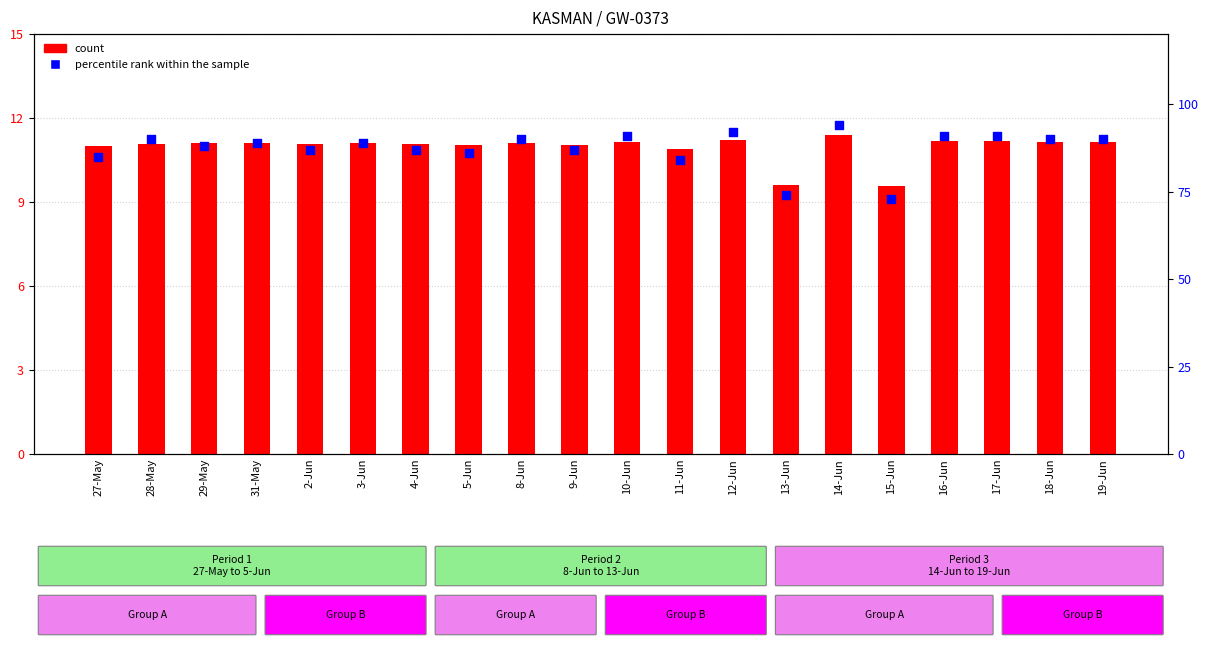

Is the value of count at 18-Jun greater than the value of percentile rank within the sample at 14-Jun?

No